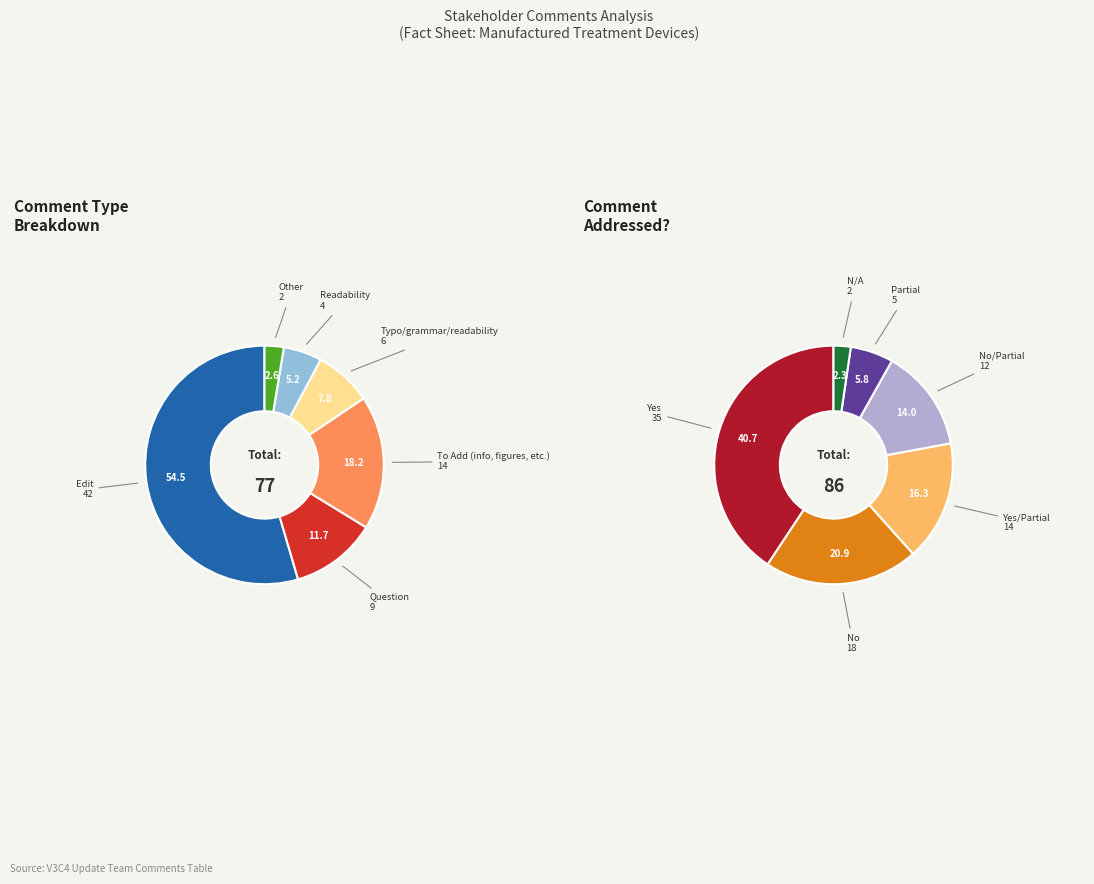

What is the ratio of the value at N/A to the value at Partial?

0.4